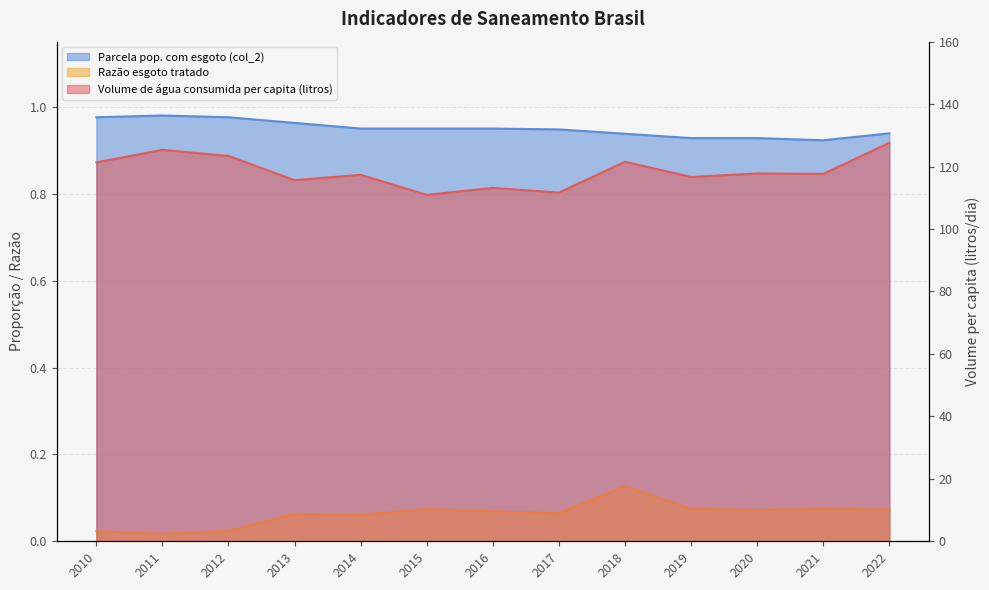

Reading left to right, extract all data points from this chart.

Volume de água consumida per capita (litros): 121.3	125.3	123.4	115.6	117.4	110.9	113.2	111.7	121.5	116.7	117.8	117.7	127.6
Razão esgoto tratado: 0.0	0.0	0.0	0.1	0.1	0.1	0.1	0.1	0.1	0.1	0.1	0.1	0.1
Parcela pop. com esgoto (col_2): 1.0	1.0	1.0	1.0	0.9	0.9	0.9	0.9	0.9	0.9	0.9	0.9	0.9